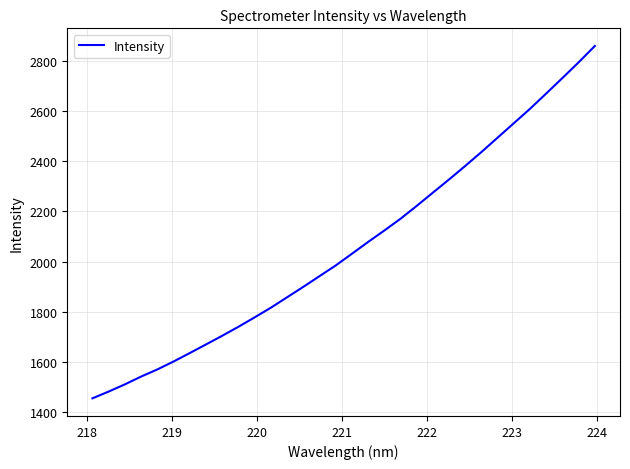

What is the difference between the second highest and second lowest values?

1310.9